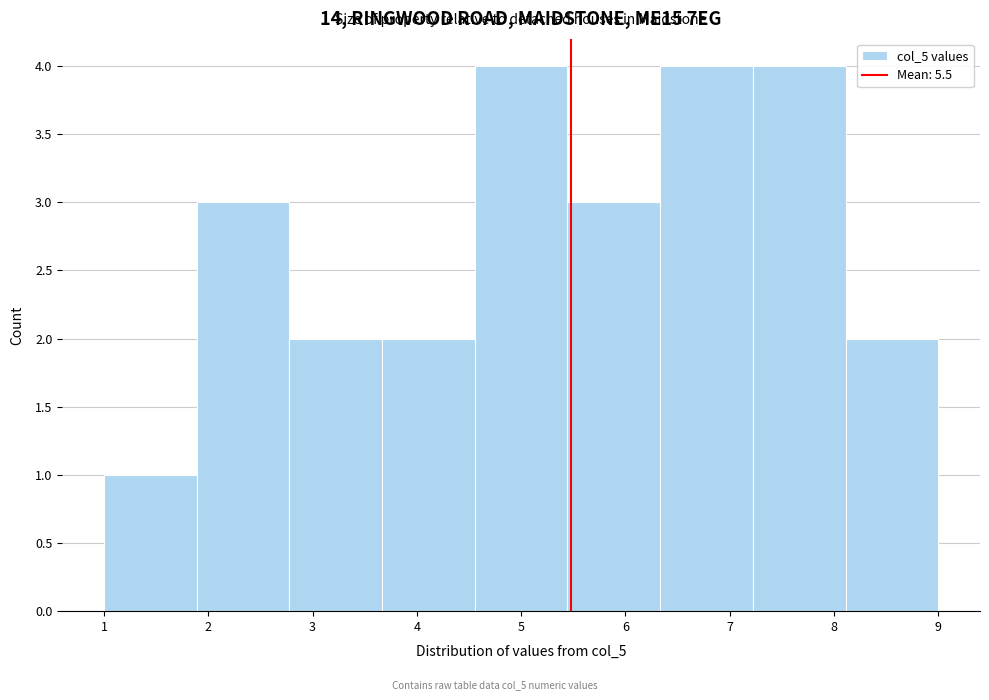

How tall is the bar that spans 6.3 to 7.2 on the x-axis? Neither the bar edges nor the heights are printed on the chart, so give them approximately, as read against the axes.

4